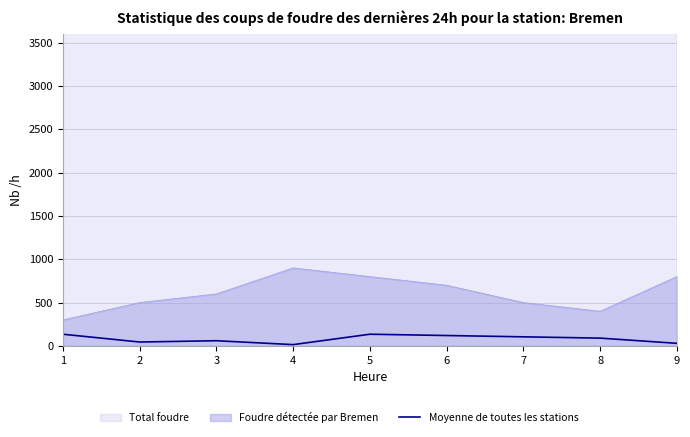

How many data points does each series have?

9